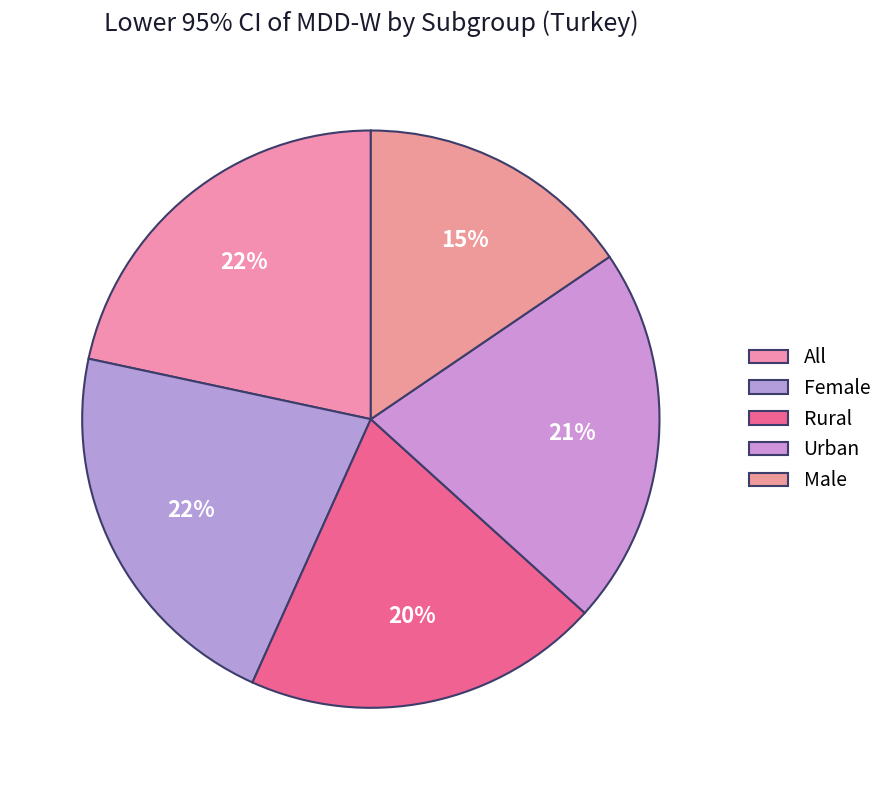

What is the largest slice in the pie chart?

All